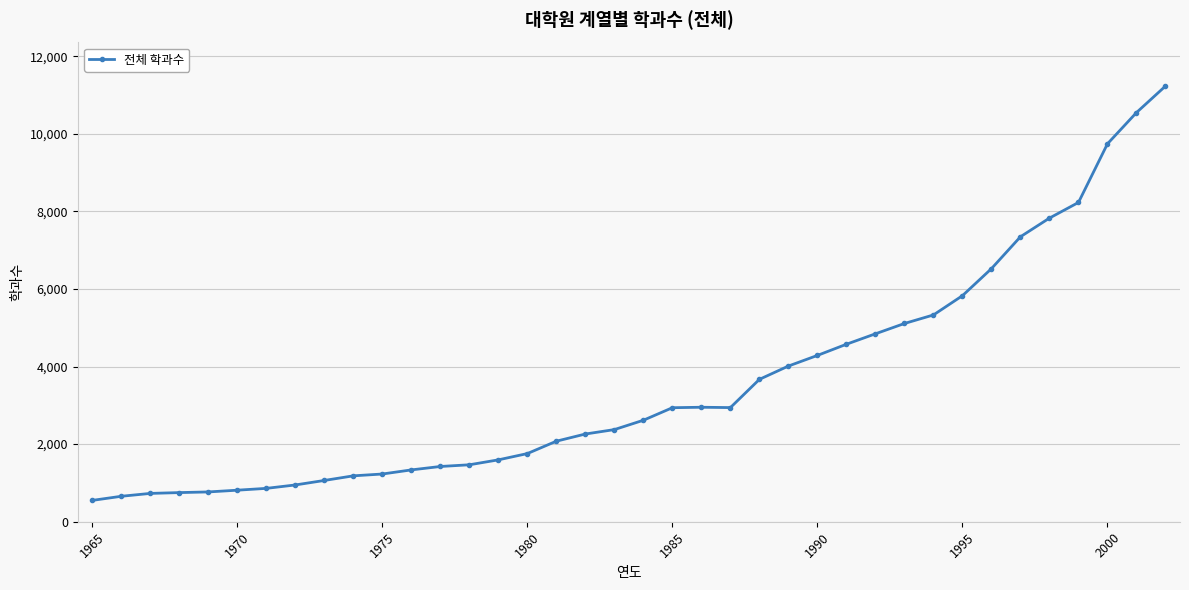

What is the maximum value shown in the chart?

11230